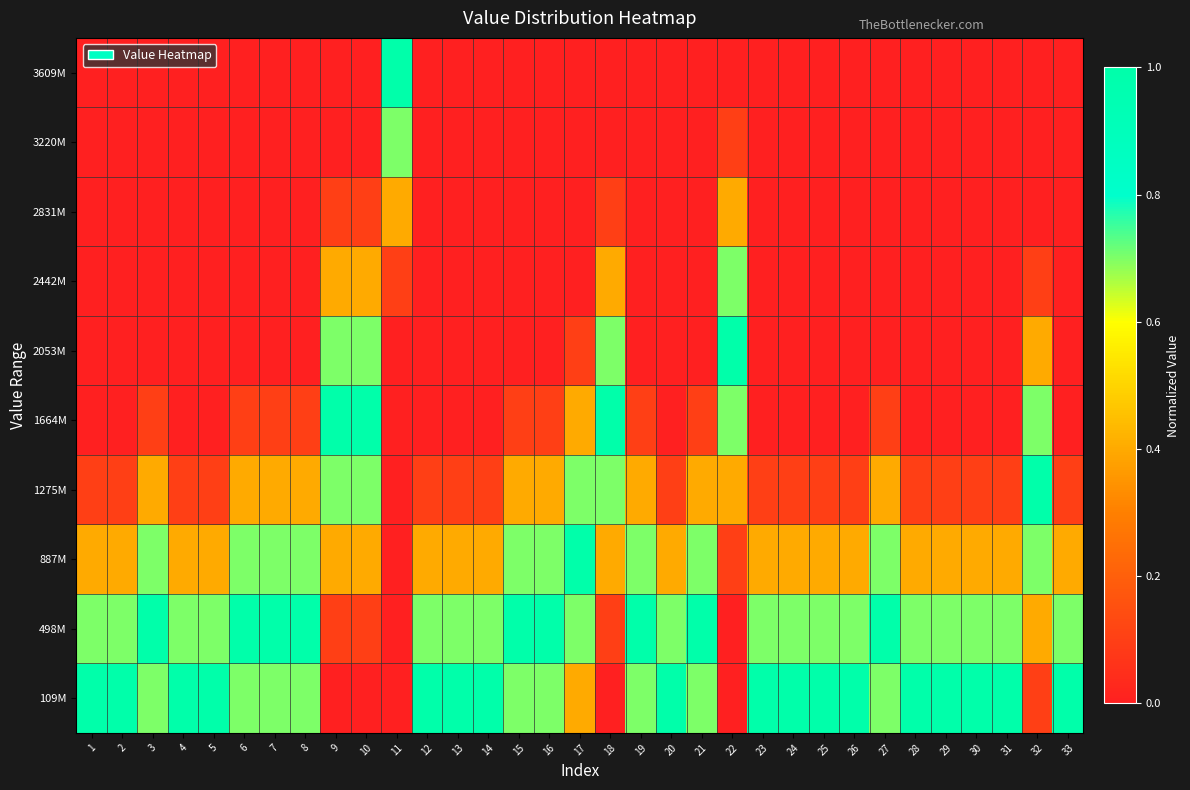

Reading left to right, transcribe all the data shown in this chart.

109M: 1=1.0	2=1.0	3=0.7	4=1.0	5=1.0	6=0.7	7=0.7	8=0.7	9=0.0	10=0.0	11=0.0	12=1.0	13=1.0	14=1.0	15=0.7	16=0.7	17=0.4	18=0.0	19=0.7	20=1.0	21=0.7	22=0.0	23=1.0	24=1.0	25=1.0	26=1.0	27=0.7	28=1.0	29=1.0	30=1.0	31=1.0	32=0.1	33=1.0
498M: 1=0.7	2=0.7	3=1.0	4=0.7	5=0.7	6=1.0	7=1.0	8=1.0	9=0.1	10=0.1	11=0.0	12=0.7	13=0.7	14=0.7	15=1.0	16=1.0	17=0.7	18=0.1	19=1.0	20=0.7	21=1.0	22=0.0	23=0.7	24=0.7	25=0.7	26=0.7	27=1.0	28=0.7	29=0.7	30=0.7	31=0.7	32=0.4	33=0.7
887M: 1=0.4	2=0.4	3=0.7	4=0.4	5=0.4	6=0.7	7=0.7	8=0.7	9=0.4	10=0.4	11=0.0	12=0.4	13=0.4	14=0.4	15=0.7	16=0.7	17=1.0	18=0.4	19=0.7	20=0.4	21=0.7	22=0.1	23=0.4	24=0.4	25=0.4	26=0.4	27=0.7	28=0.4	29=0.4	30=0.4	31=0.4	32=0.7	33=0.4
1275M: 1=0.1	2=0.1	3=0.4	4=0.1	5=0.1	6=0.4	7=0.4	8=0.4	9=0.7	10=0.7	11=0.0	12=0.1	13=0.1	14=0.1	15=0.4	16=0.4	17=0.7	18=0.7	19=0.4	20=0.1	21=0.4	22=0.4	23=0.1	24=0.1	25=0.1	26=0.1	27=0.4	28=0.1	29=0.1	30=0.1	31=0.1	32=1.0	33=0.1
1664M: 1=0.0	2=0.0	3=0.1	4=0.0	5=0.0	6=0.1	7=0.1	8=0.1	9=1.0	10=1.0	11=0.0	12=0.0	13=0.0	14=0.0	15=0.1	16=0.1	17=0.4	18=1.0	19=0.1	20=0.0	21=0.1	22=0.7	23=0.0	24=0.0	25=0.0	26=0.0	27=0.1	28=0.0	29=0.0	30=0.0	31=0.0	32=0.7	33=0.0
2053M: 1=0.0	2=0.0	3=0.0	4=0.0	5=0.0	6=0.0	7=0.0	8=0.0	9=0.7	10=0.7	11=0.0	12=0.0	13=0.0	14=0.0	15=0.0	16=0.0	17=0.1	18=0.7	19=0.0	20=0.0	21=0.0	22=1.0	23=0.0	24=0.0	25=0.0	26=0.0	27=0.0	28=0.0	29=0.0	30=0.0	31=0.0	32=0.4	33=0.0
2442M: 1=0.0	2=0.0	3=0.0	4=0.0	5=0.0	6=0.0	7=0.0	8=0.0	9=0.4	10=0.4	11=0.1	12=0.0	13=0.0	14=0.0	15=0.0	16=0.0	17=0.0	18=0.4	19=0.0	20=0.0	21=0.0	22=0.7	23=0.0	24=0.0	25=0.0	26=0.0	27=0.0	28=0.0	29=0.0	30=0.0	31=0.0	32=0.1	33=0.0
2831M: 1=0.0	2=0.0	3=0.0	4=0.0	5=0.0	6=0.0	7=0.0	8=0.0	9=0.1	10=0.1	11=0.4	12=0.0	13=0.0	14=0.0	15=0.0	16=0.0	17=0.0	18=0.1	19=0.0	20=0.0	21=0.0	22=0.4	23=0.0	24=0.0	25=0.0	26=0.0	27=0.0	28=0.0	29=0.0	30=0.0	31=0.0	32=0.0	33=0.0
3220M: 1=0.0	2=0.0	3=0.0	4=0.0	5=0.0	6=0.0	7=0.0	8=0.0	9=0.0	10=0.0	11=0.7	12=0.0	13=0.0	14=0.0	15=0.0	16=0.0	17=0.0	18=0.0	19=0.0	20=0.0	21=0.0	22=0.1	23=0.0	24=0.0	25=0.0	26=0.0	27=0.0	28=0.0	29=0.0	30=0.0	31=0.0	32=0.0	33=0.0
3609M: 1=0.0	2=0.0	3=0.0	4=0.0	5=0.0	6=0.0	7=0.0	8=0.0	9=0.0	10=0.0	11=1.0	12=0.0	13=0.0	14=0.0	15=0.0	16=0.0	17=0.0	18=0.0	19=0.0	20=0.0	21=0.0	22=0.0	23=0.0	24=0.0	25=0.0	26=0.0	27=0.0	28=0.0	29=0.0	30=0.0	31=0.0	32=0.0	33=0.0